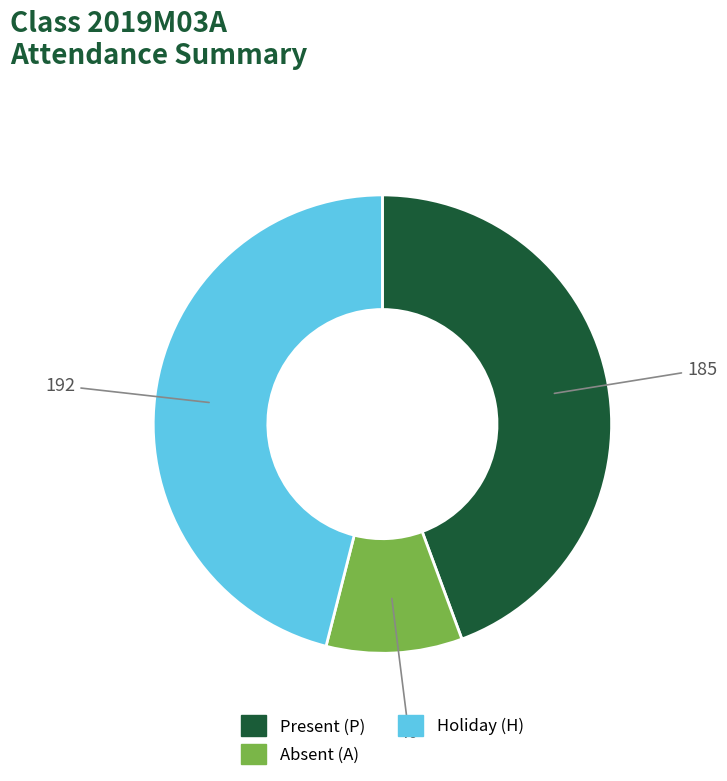

Is there a majority slice in this chart?

No